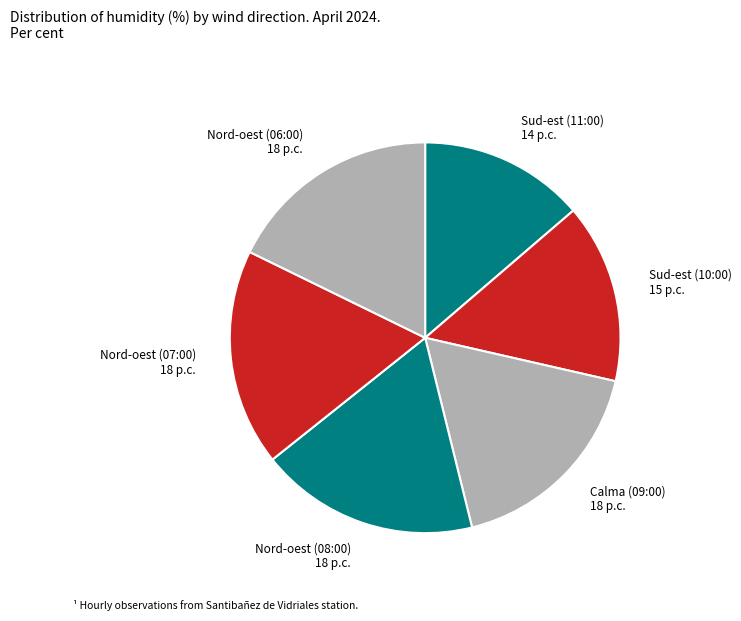

Does Calma (09:00) account for over 50% of the chart?

No